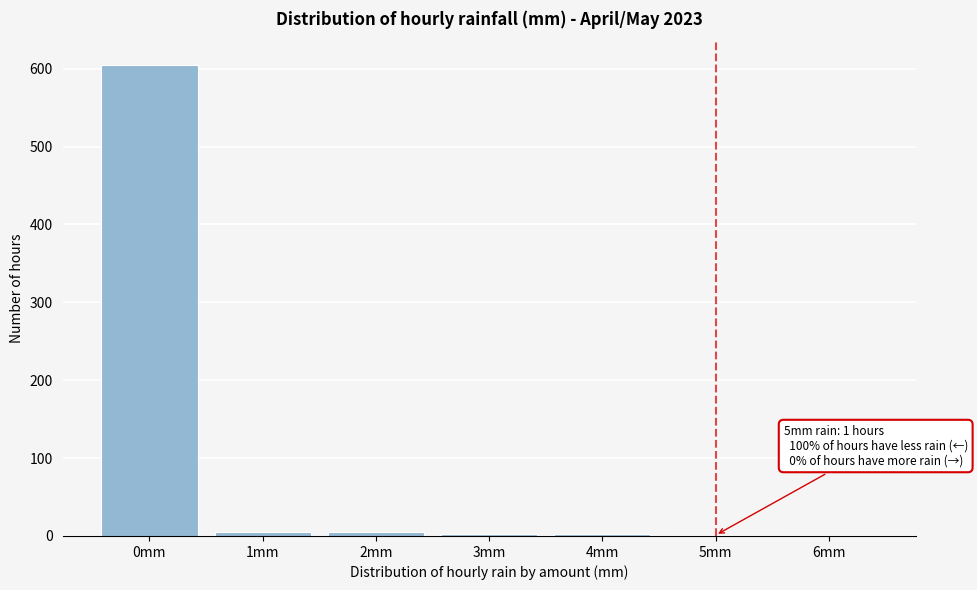

What is the sum of all values?

622